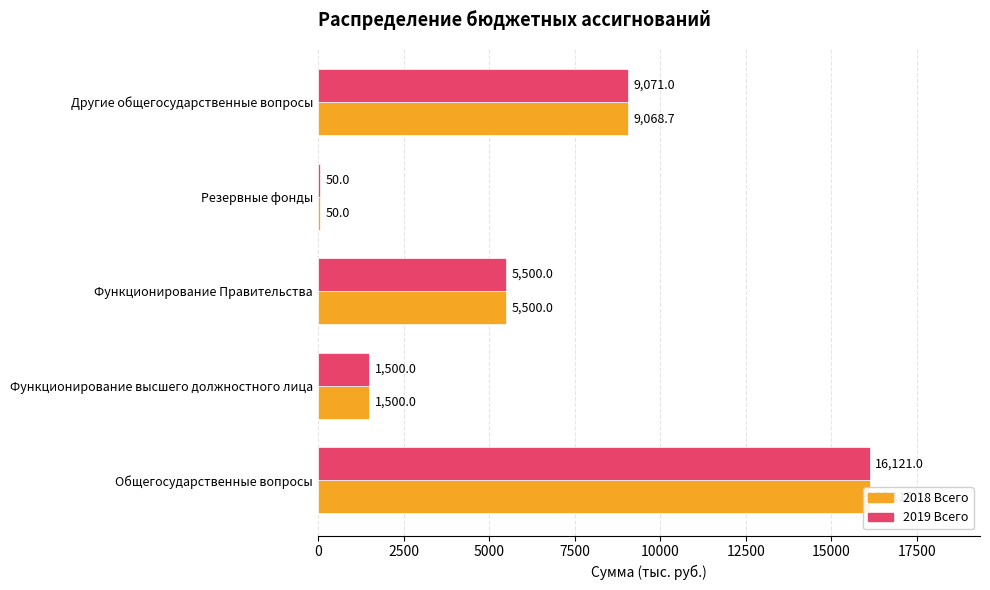

Reading left to right, extract all data points from this chart.

2018 Всего: 16118.7	1500.0	5500.0	50.0	9068.7
2019 Всего: 16121.0	1500.0	5500.0	50.0	9071.0